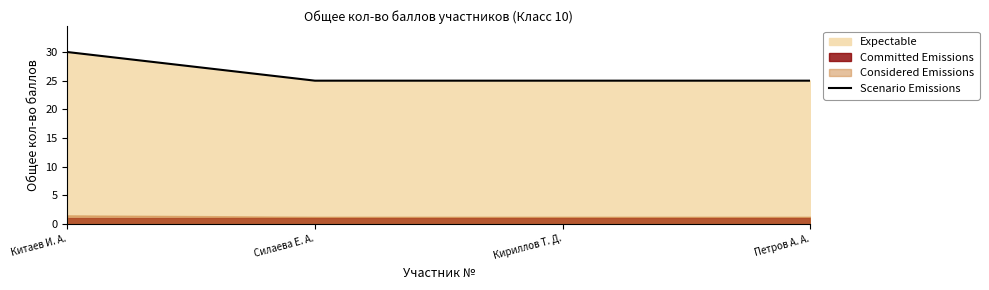

What position from the right is Китаев И. А.?

4